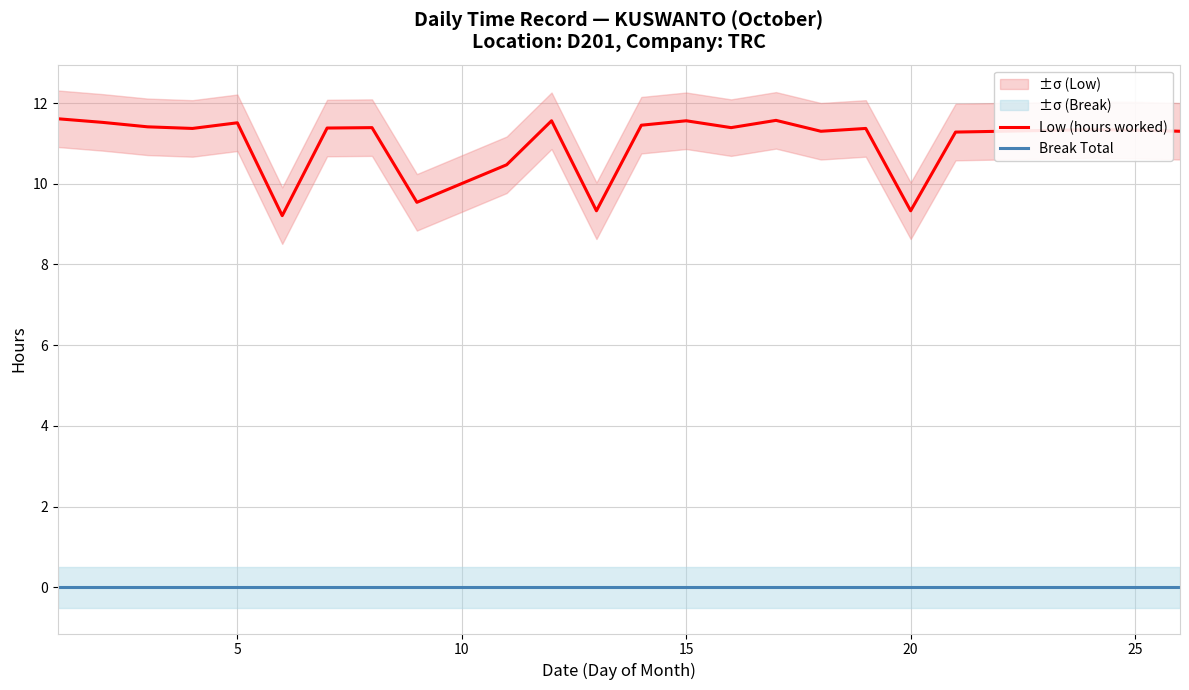

Rank the series by their average value, from highest to lowest.

Low (hours worked), Break Total